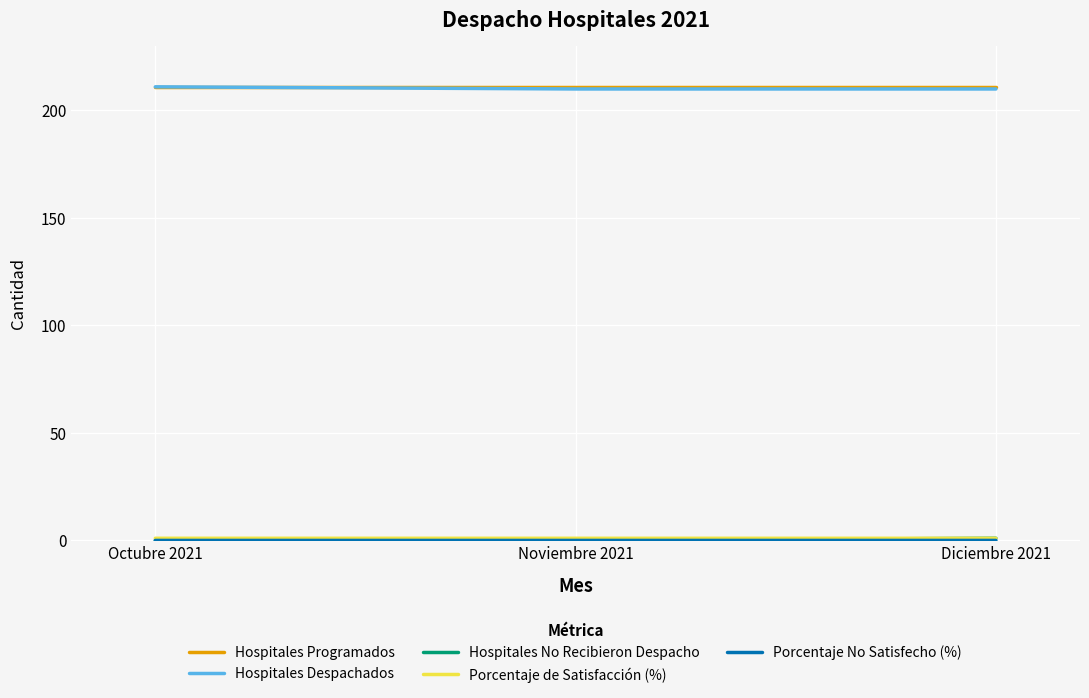

What is the maximum value shown in the chart?

211.0